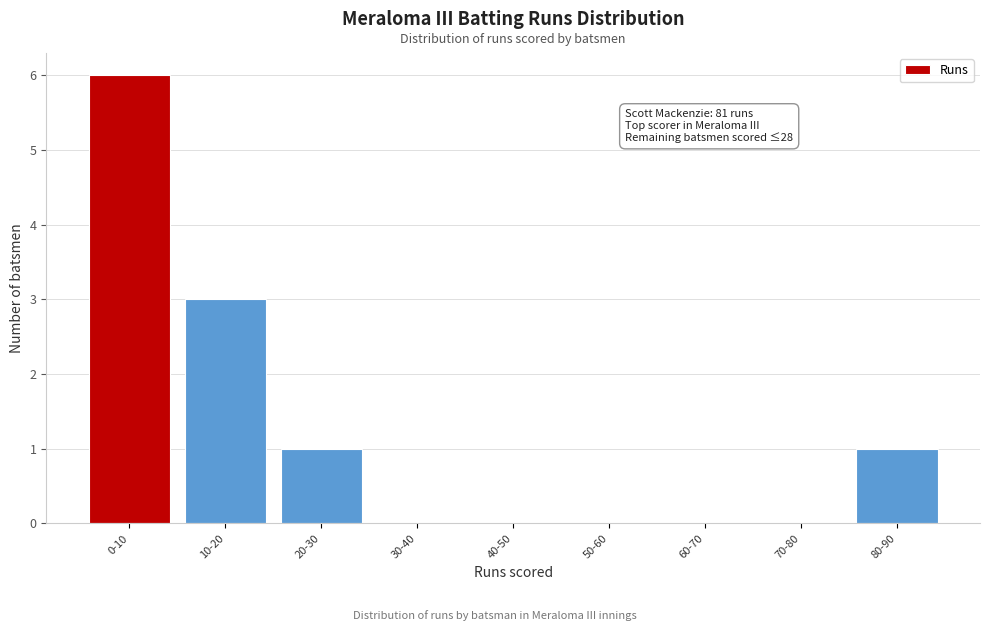

Reading right to left, list all the values displayed in this chart.

80-90=1	70-80=0	60-70=0	50-60=0	40-50=0	30-40=0	20-30=1	10-20=3	0-10=6